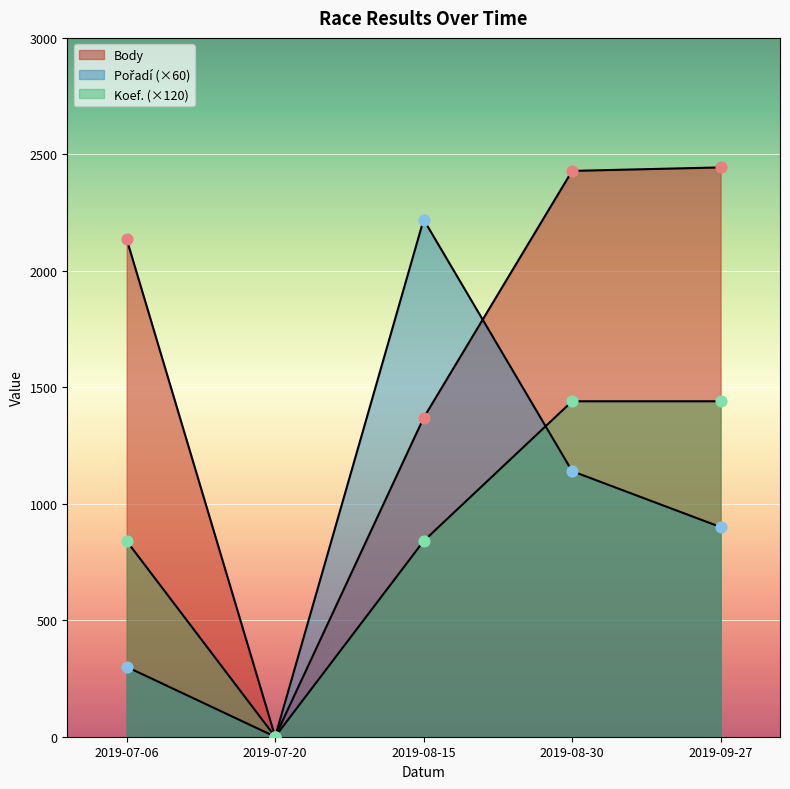

Which series contains the lowest Y value?

Body